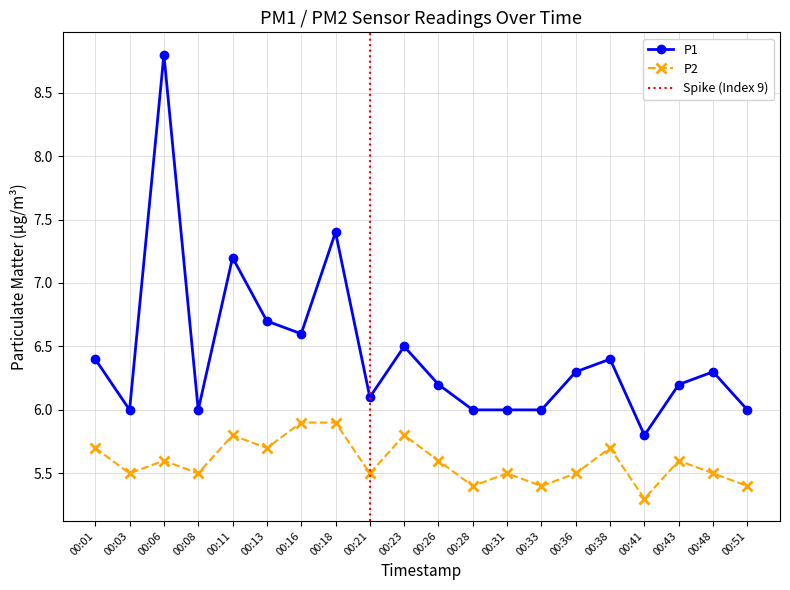

Rank the categories by P2 value from lowest to highest.

00:41, 00:28, 00:33, 00:51, 00:03, 00:08, 00:21, 00:31, 00:36, 00:48, 00:06, 00:26, 00:43, 00:01, 00:13, 00:38, 00:11, 00:23, 00:16, 00:18